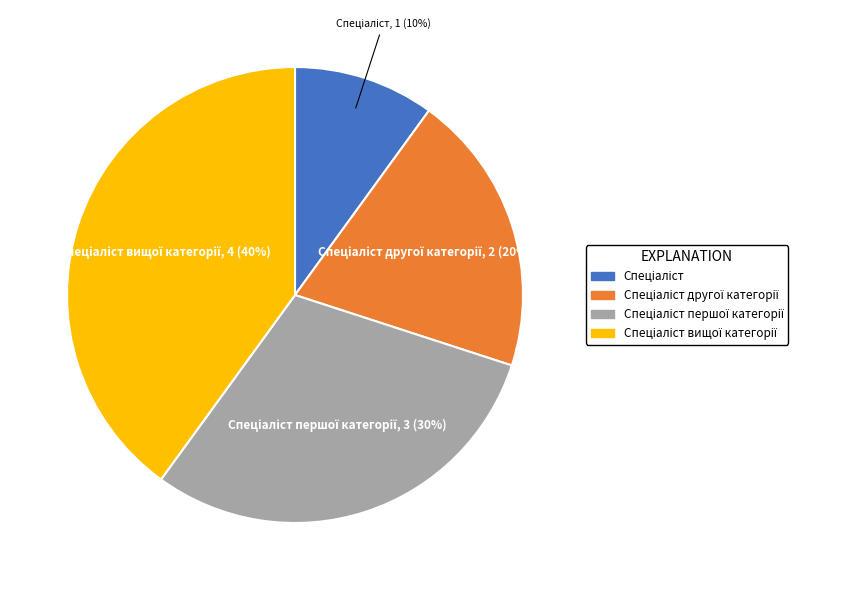

Does any single category account for the majority?

No